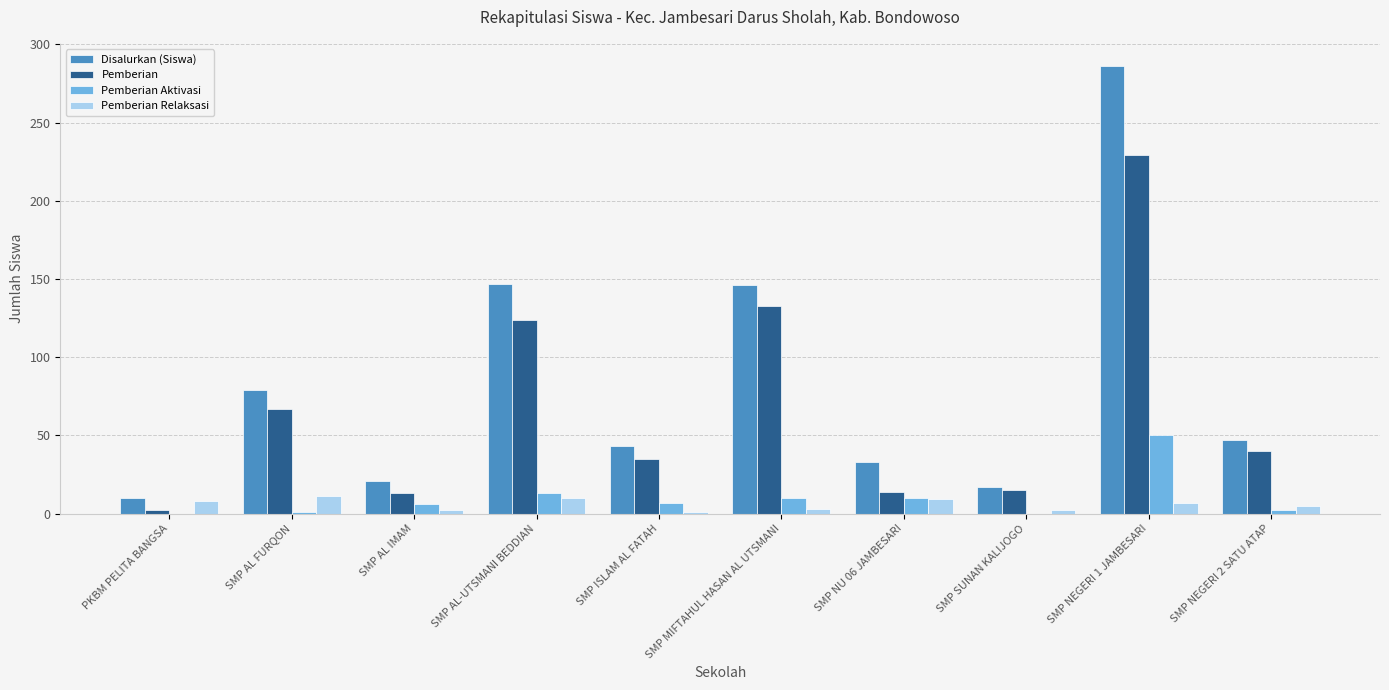

Does the chart contain stacked bars?

No